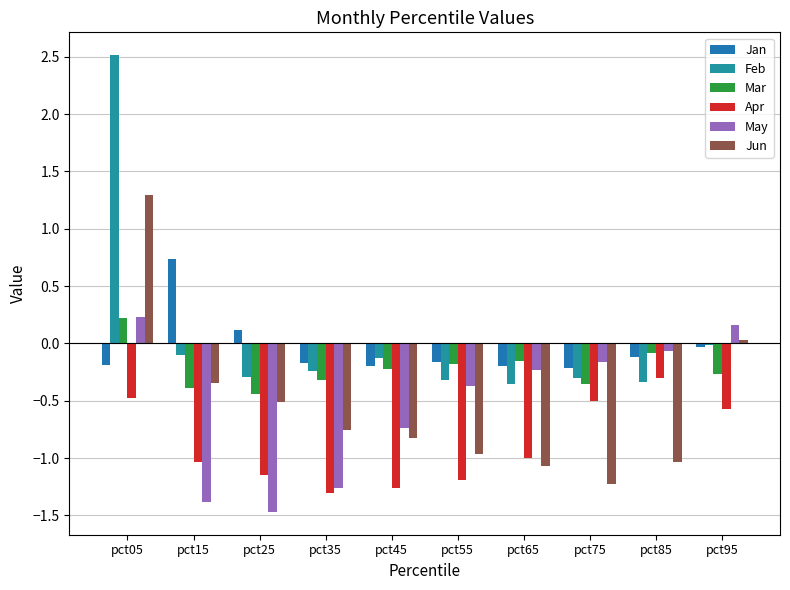

What value does the Apr series have at pct75?

-0.5